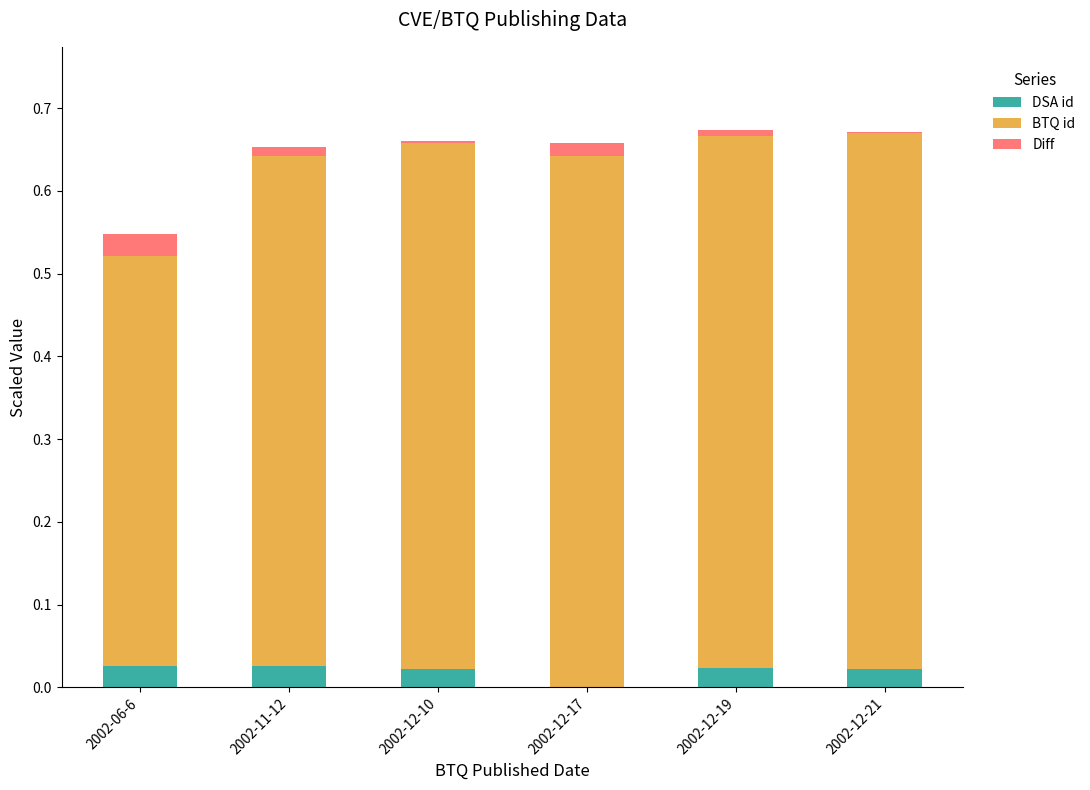

What is the total value across all series at 2002-06-6?

0.5